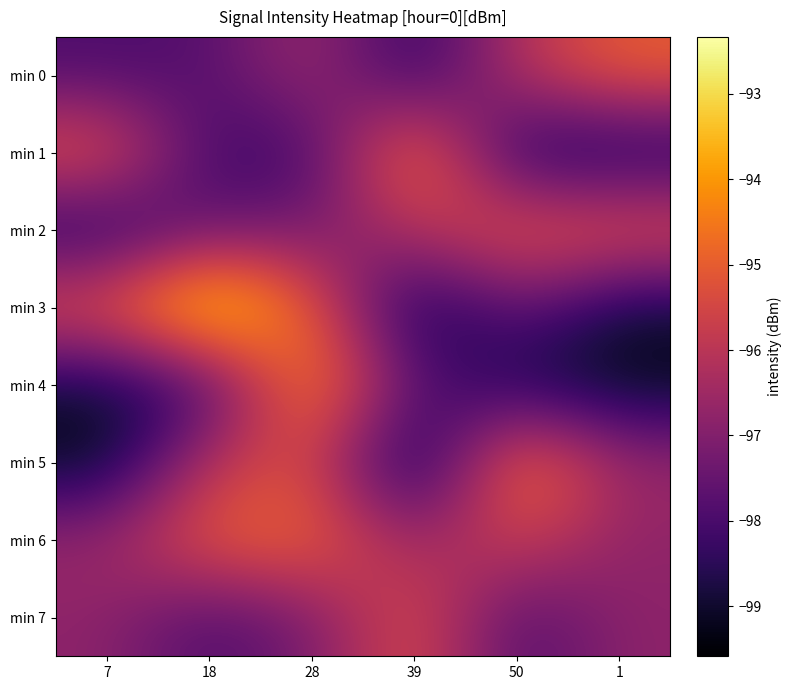

What is the smallest value displayed?

-99.6